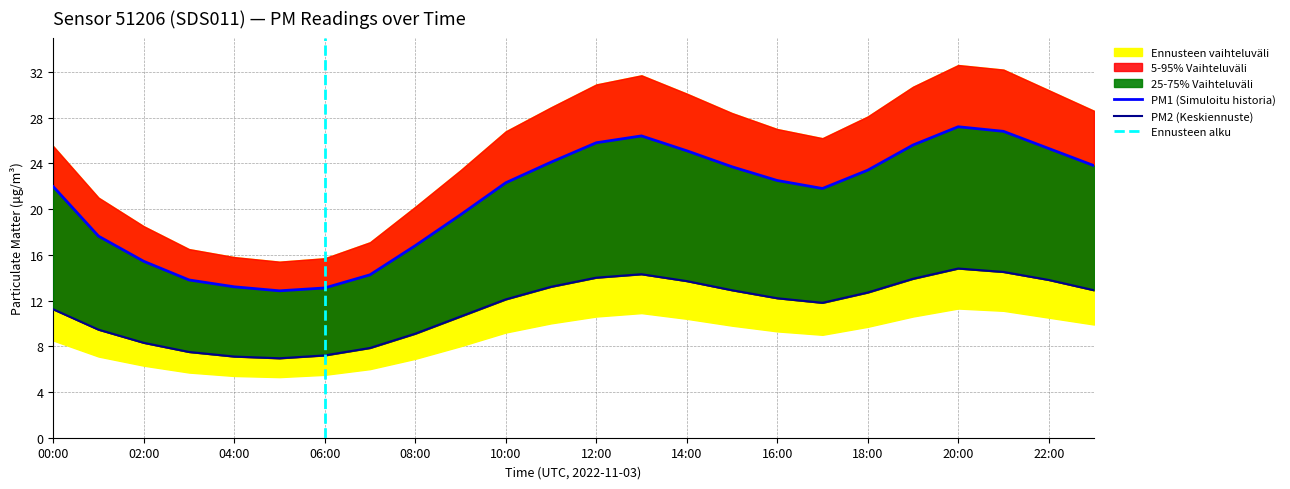

How many values in the P1 series exceed 22?

13